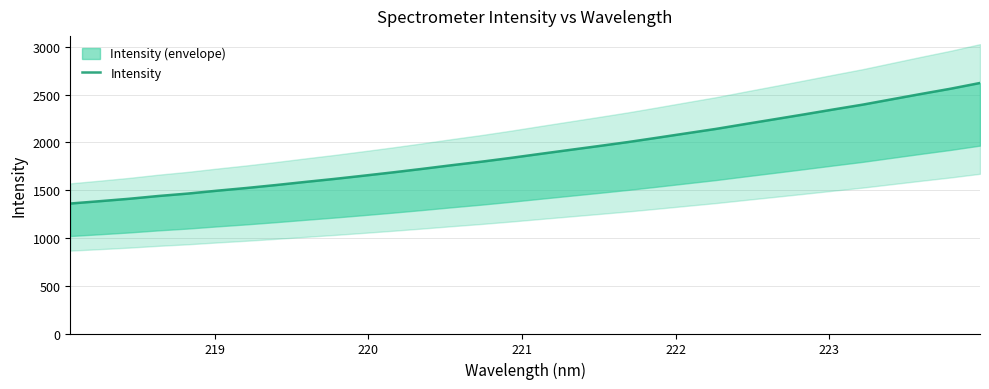

How many lines are shown in the chart?

1